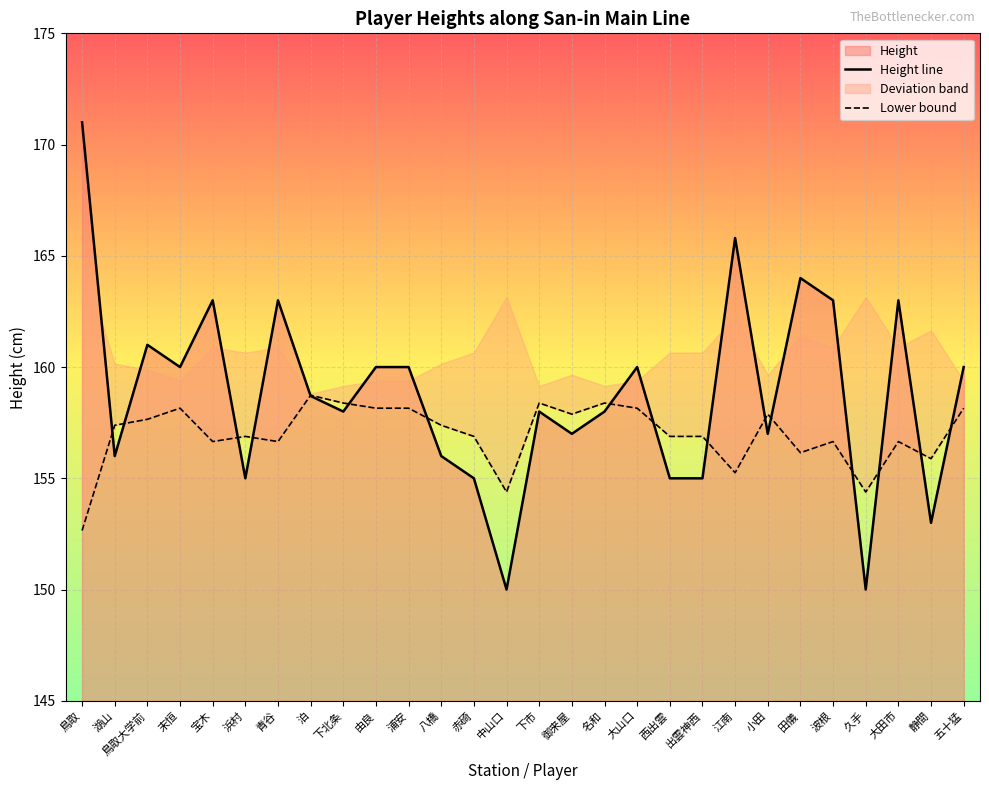

True or false: Height line has a value of 292.3 at 鳥取.

False